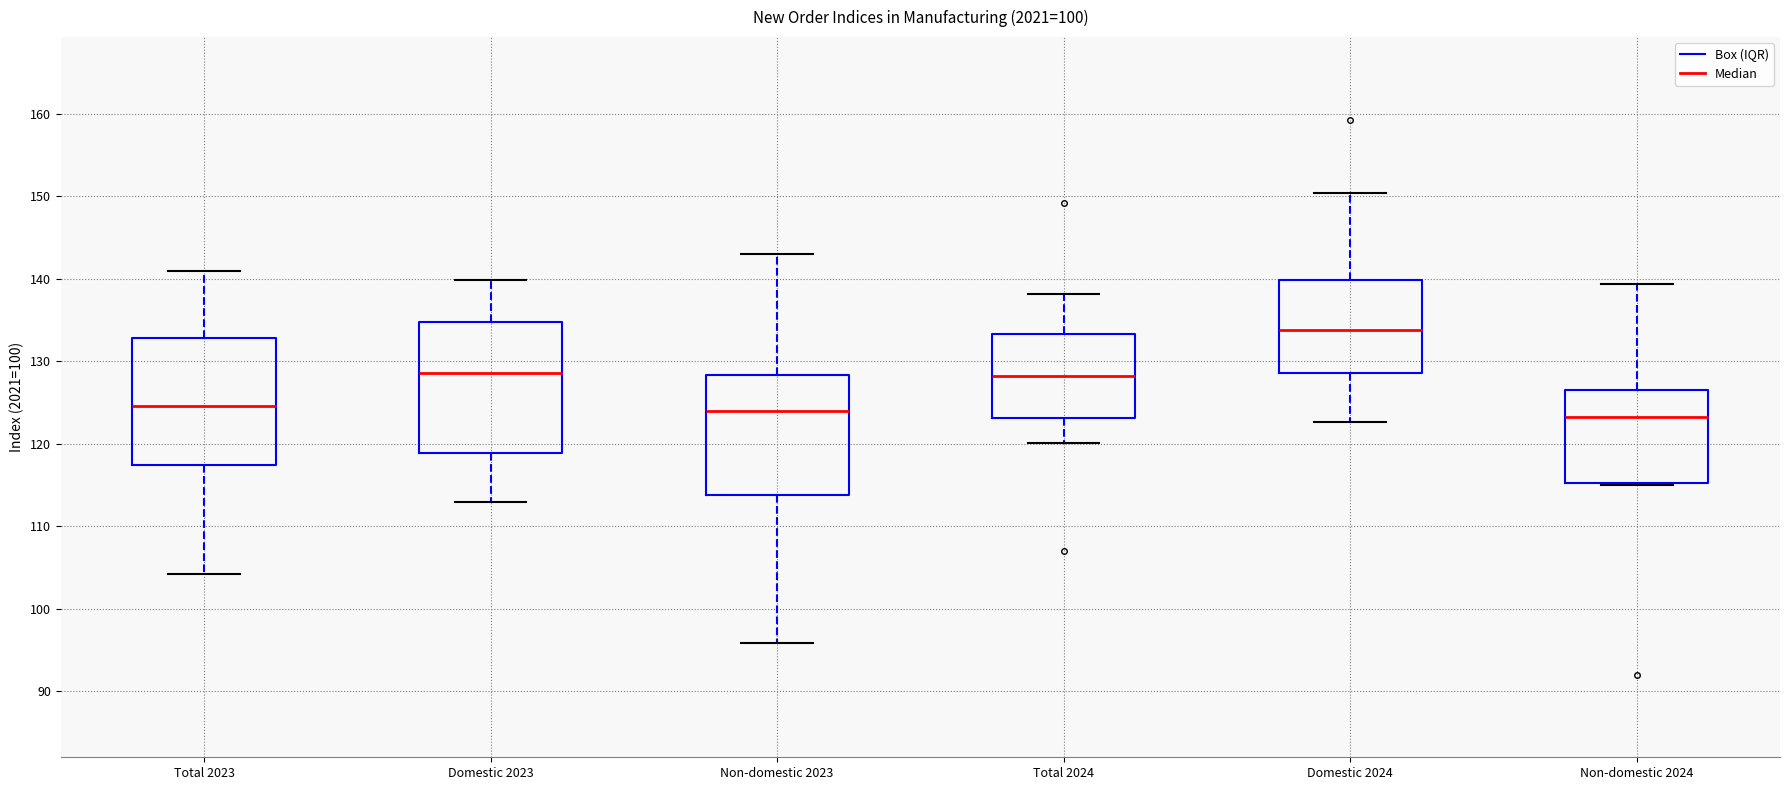

Which box's median line is the highest?

Domestic 2024